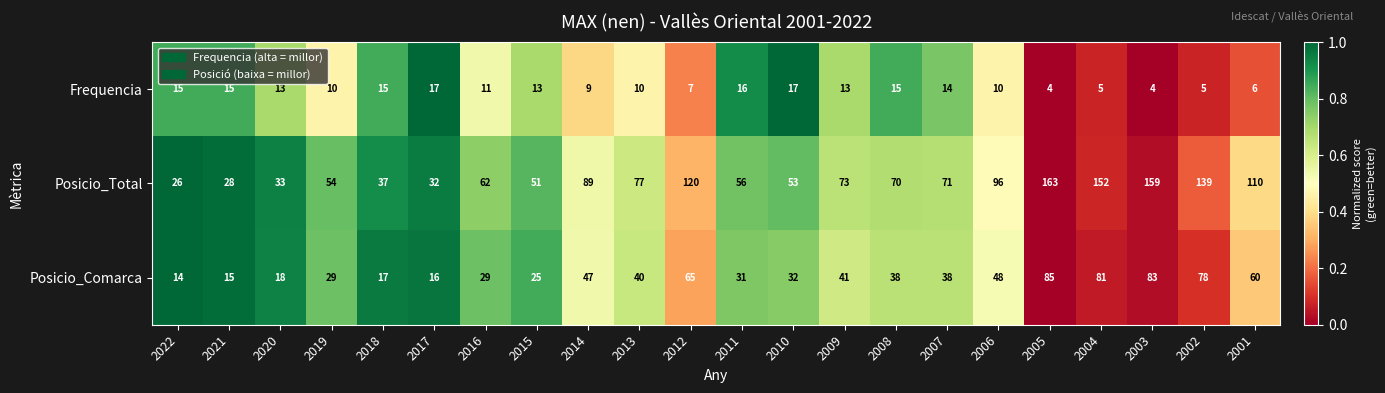

What is the sum of the Posicio_Total values at 2020 and 2008?

103